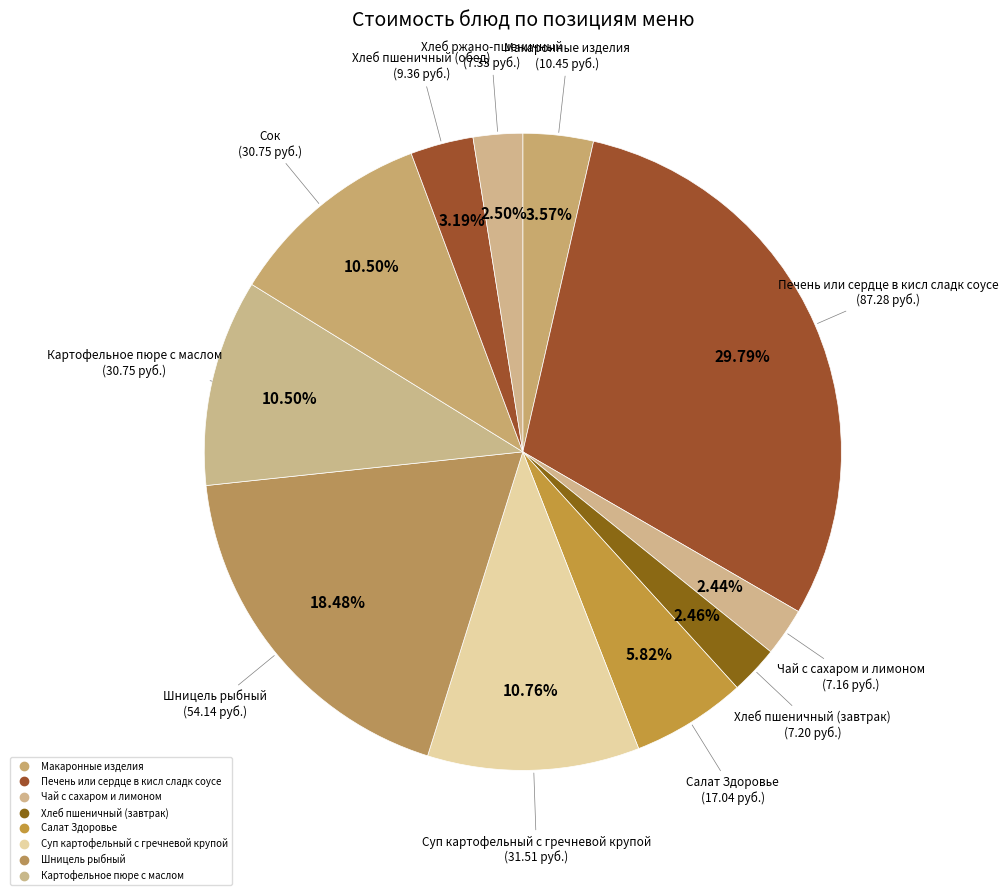

How many segments does this pie chart have?

11